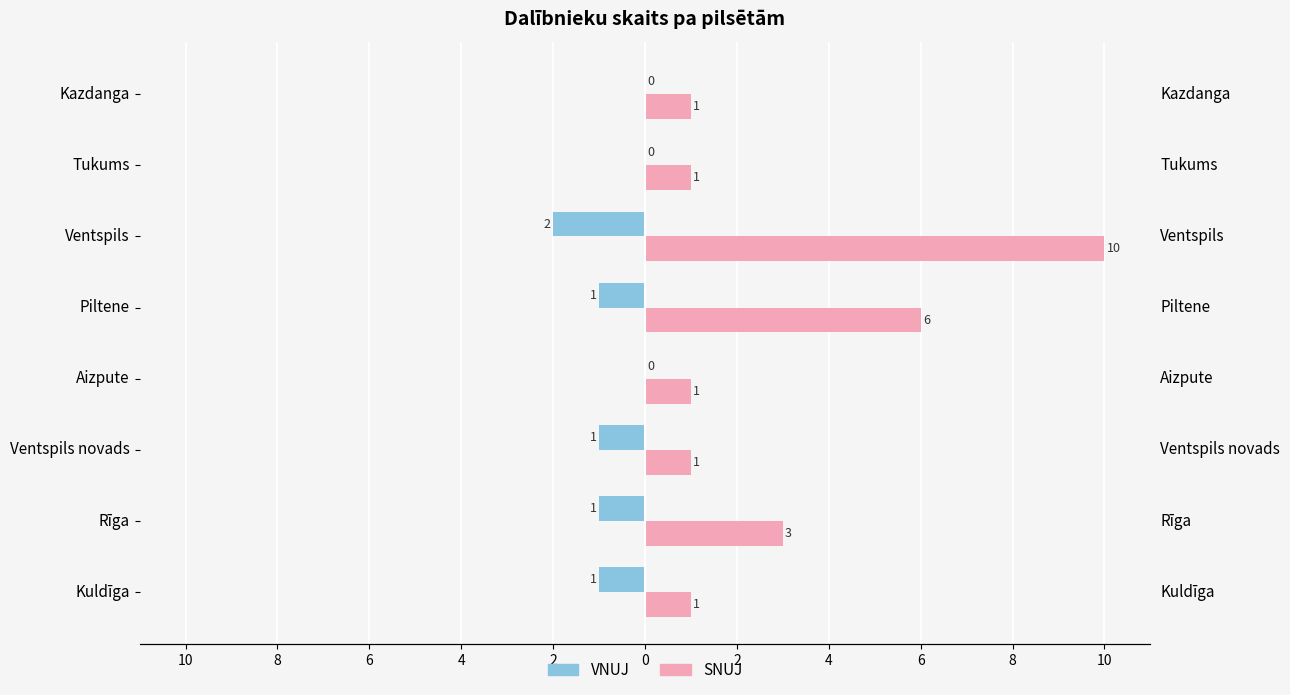

How many SNUJ values are between 1 and 6?

7